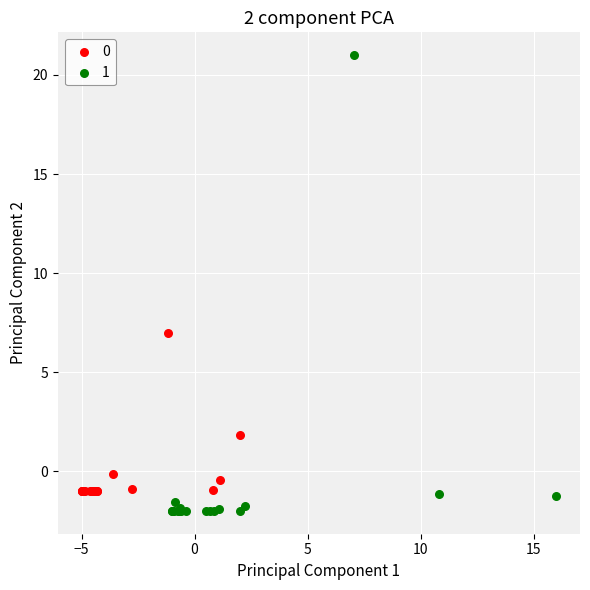

What are all the series names shown in the legend?

0, 1